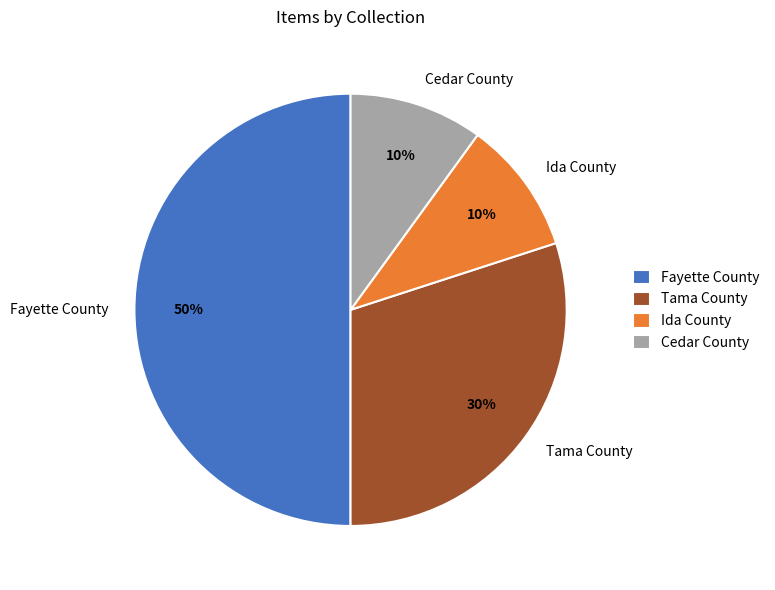

Does Tama County account for over 50% of the chart?

No